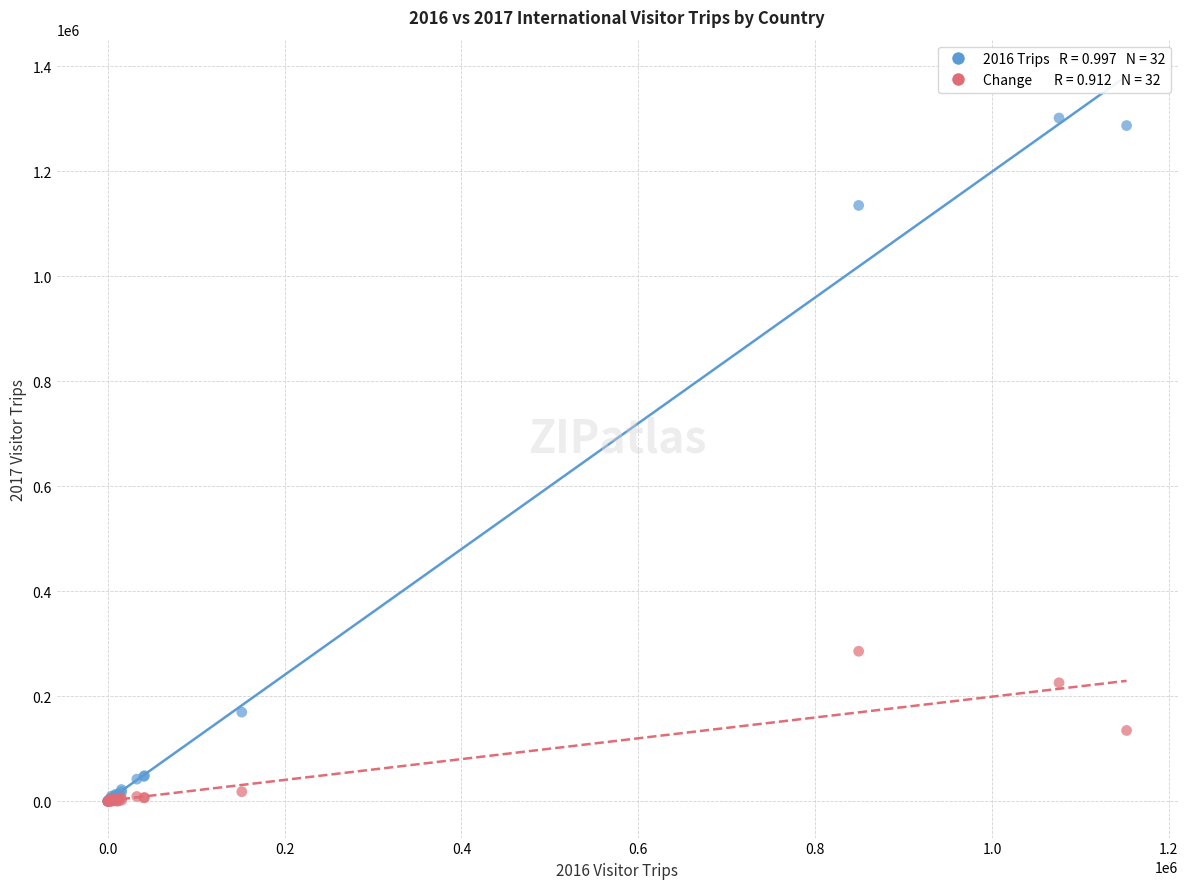

Across all series, what Y value is closest to 650755?

285792